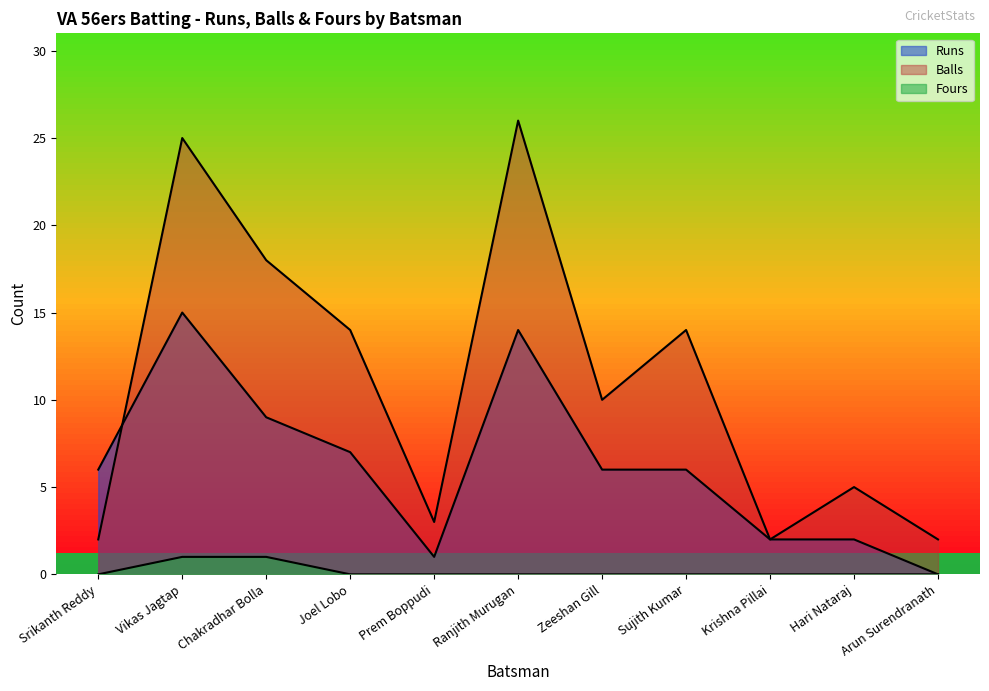

Where is Balls nearest to the value 14?

Joel Lobo